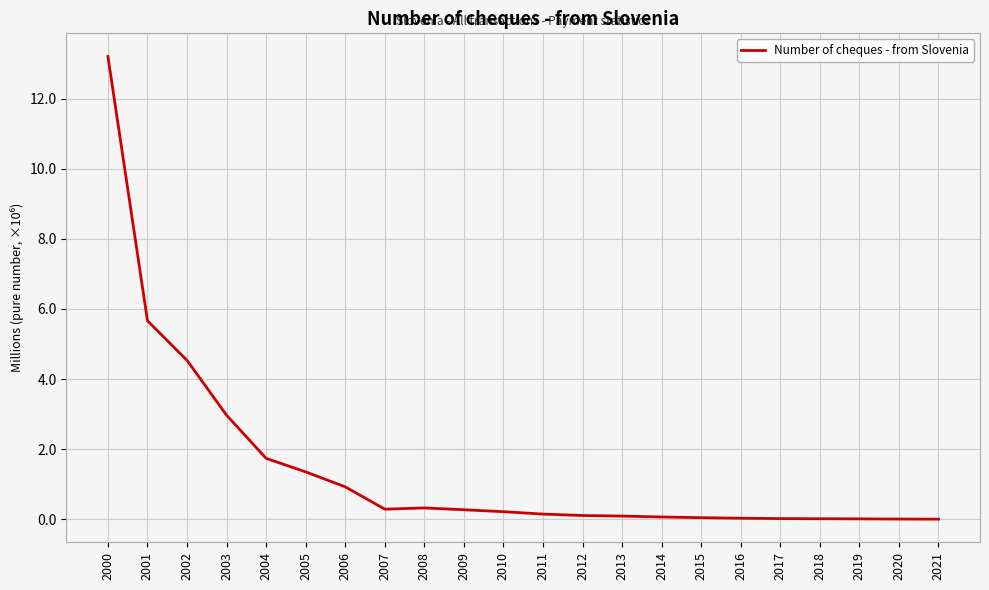

Where is the data nearest to the value 6?

2001